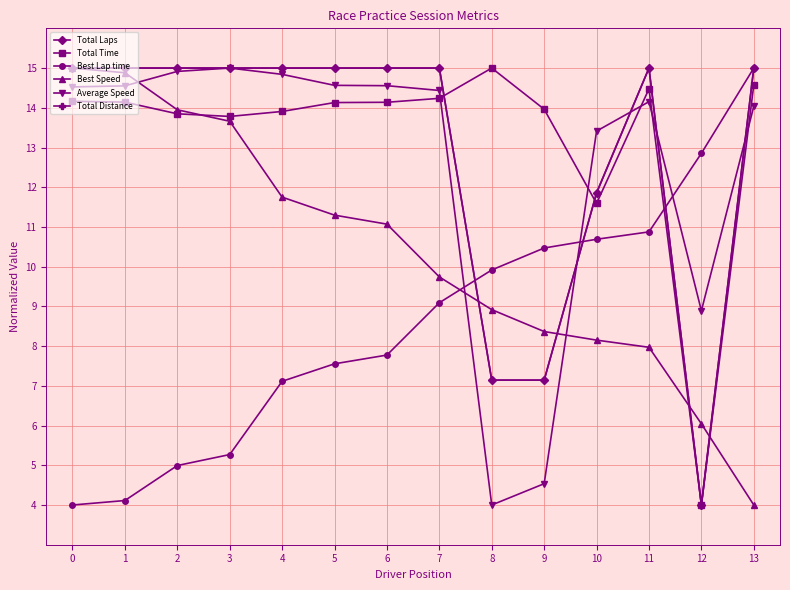

Reading left to right, transcribe all the data shown in this chart.

Total Laps: 0=15.0	1=15.0	2=15.0	3=15.0	4=15.0	5=15.0	6=15.0	7=15.0	8=7.1	9=7.1	10=11.9	11=15.0	12=4.0	13=15.0
Total Time: 0=14.2	1=14.1	2=13.8	3=13.8	4=13.9	5=14.1	6=14.1	7=14.2	8=15.0	9=14.0	10=11.6	11=14.5	12=4.0	13=14.6
Best Lap time: 0=4.0	1=4.1	2=5.0	3=5.3	4=7.1	5=7.6	6=7.8	7=9.1	8=9.9	9=10.5	10=10.7	11=10.9	12=12.9	13=15.0
Best Speed: 0=15.0	1=14.9	2=13.9	3=13.7	4=11.8	5=11.3	6=11.1	7=9.7	8=8.9	9=8.4	10=8.2	11=8.0	12=6.0	13=4.0
Average Speed: 0=14.5	1=14.6	2=14.9	3=15.0	4=14.8	5=14.6	6=14.6	7=14.4	8=4.0	9=4.5	10=13.4	11=14.2	12=8.9	13=14.0
Total Distance: 0=15.0	1=15.0	2=15.0	3=15.0	4=15.0	5=15.0	6=15.0	7=15.0	8=7.1	9=7.1	10=11.9	11=15.0	12=4.0	13=15.0